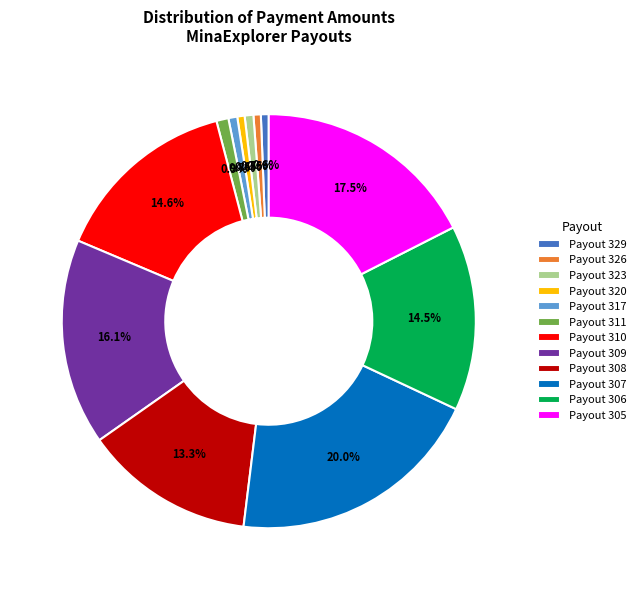

Do Payout 326 and Payout 306 together represent more than half of the pie?

No